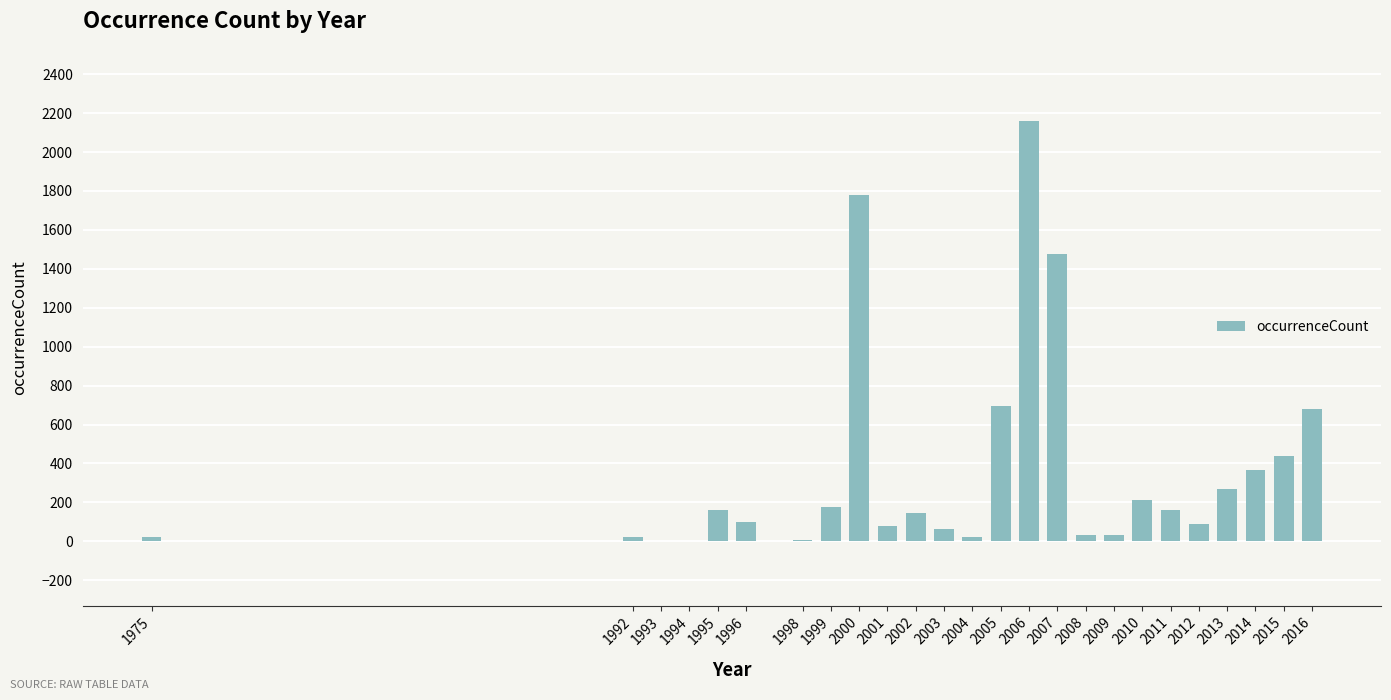

What is the ratio of the value at 2013 to the value at 2004?

12.7